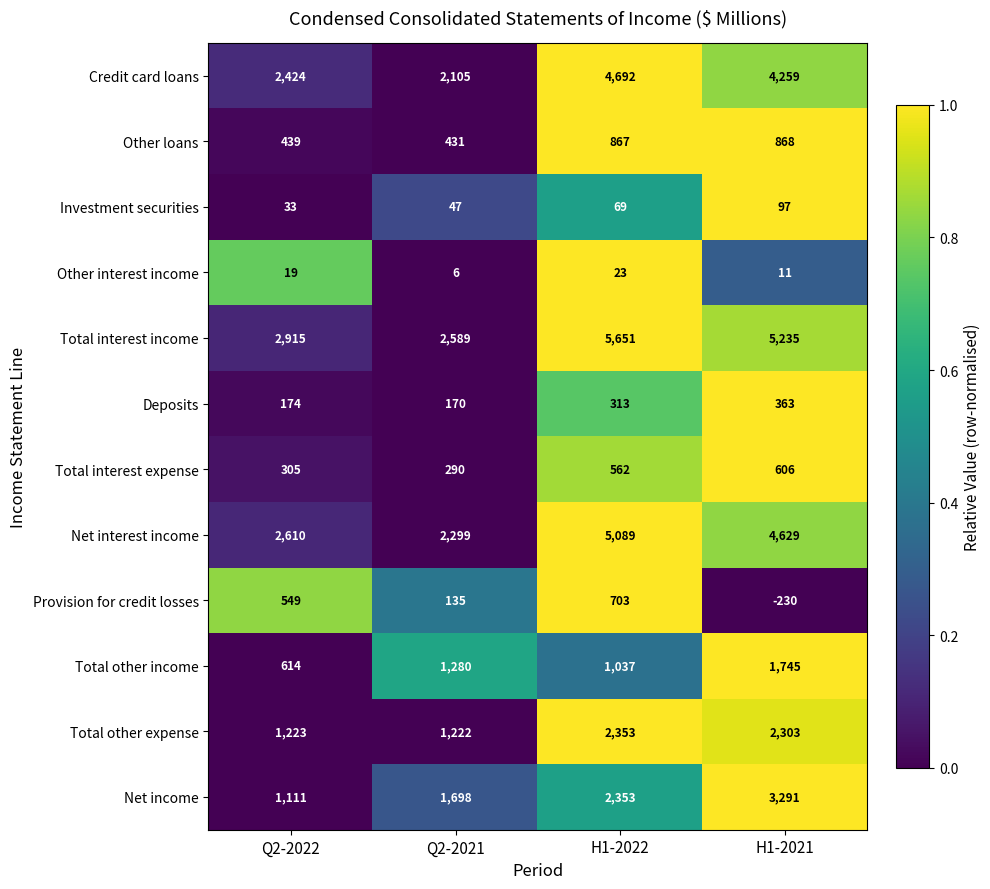

What is the greatest value displayed?

5651